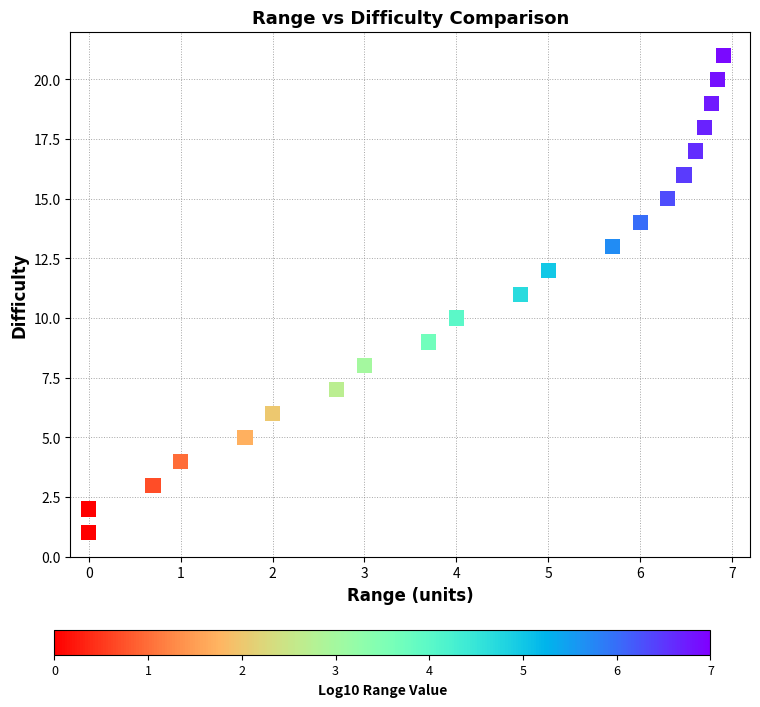

What is the range of Y values (max minus min)?

20